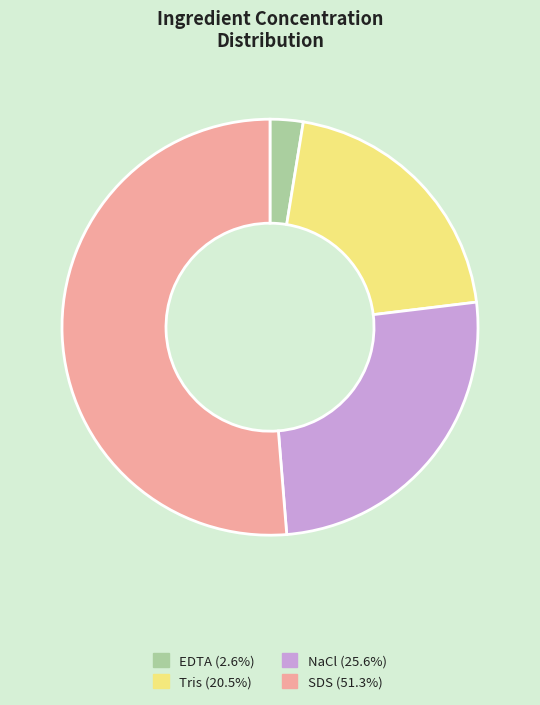

Rank the categories by value from lowest to highest.

EDTA, Tris, NaCl, SDS